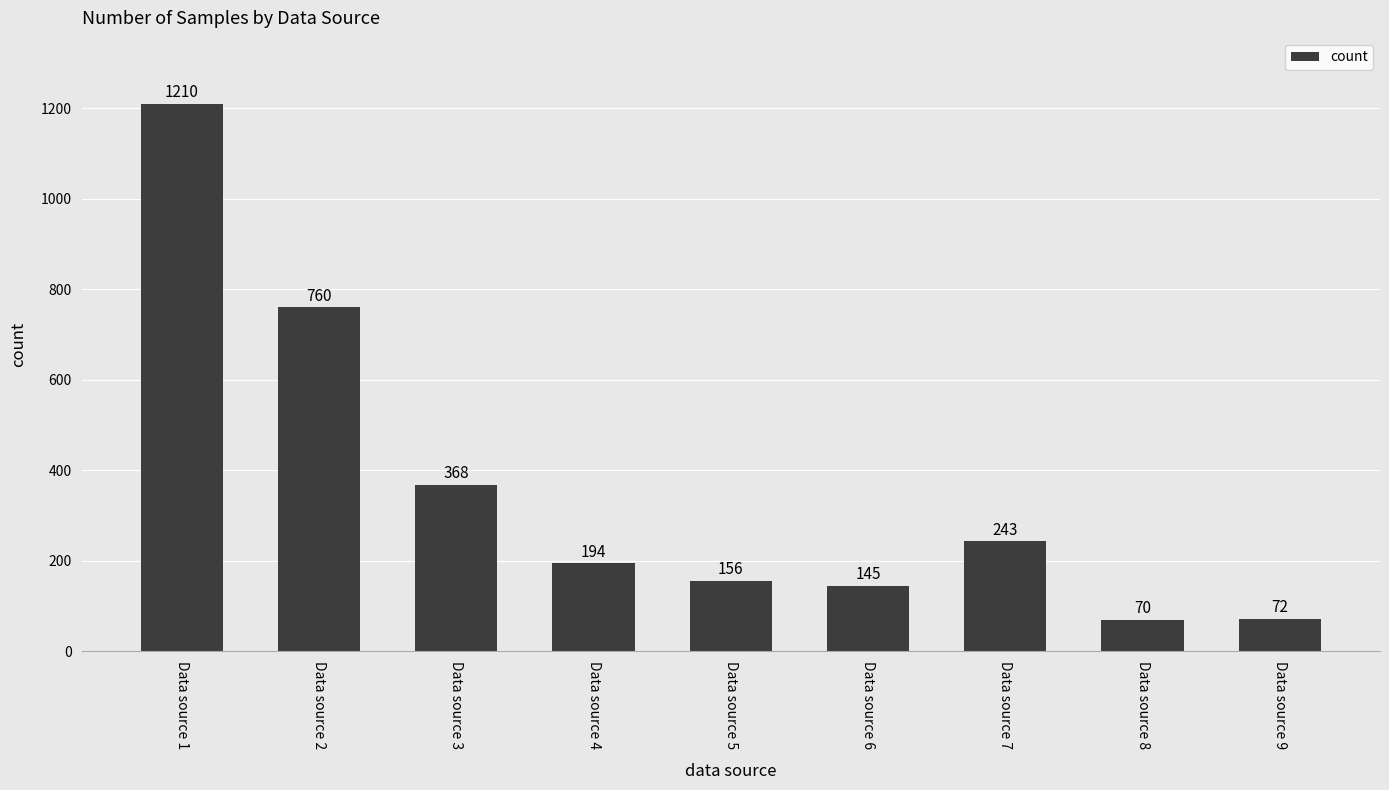

How many series are shown in this chart?

1